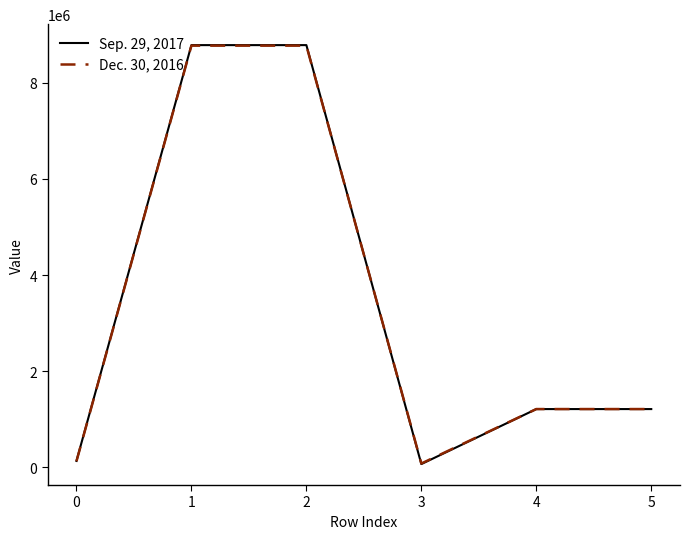

Which series has the widest spread of values?

Sep. 29, 2017